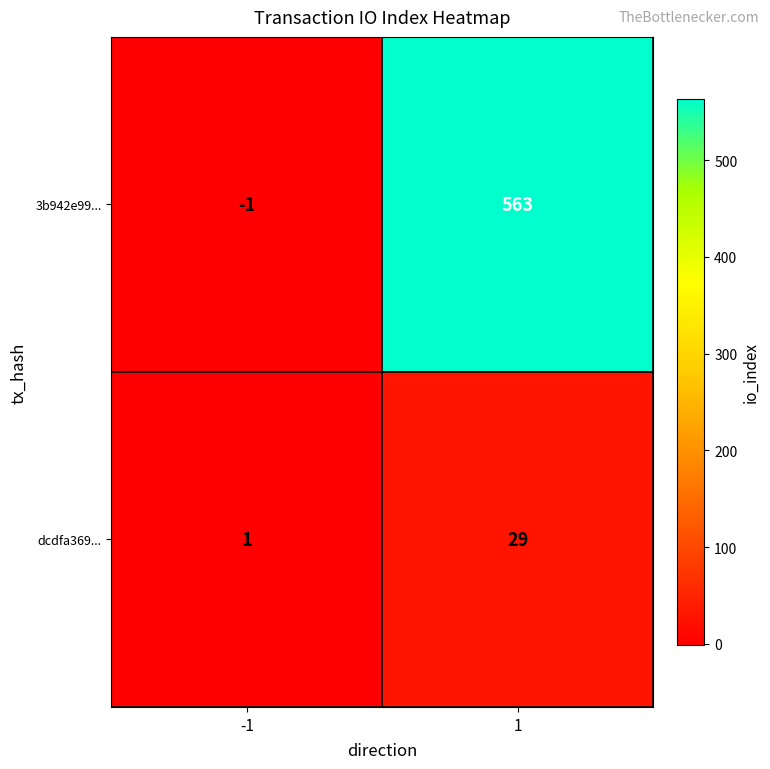

What is the difference between the 3b942e99... values at -1 and 1?

564